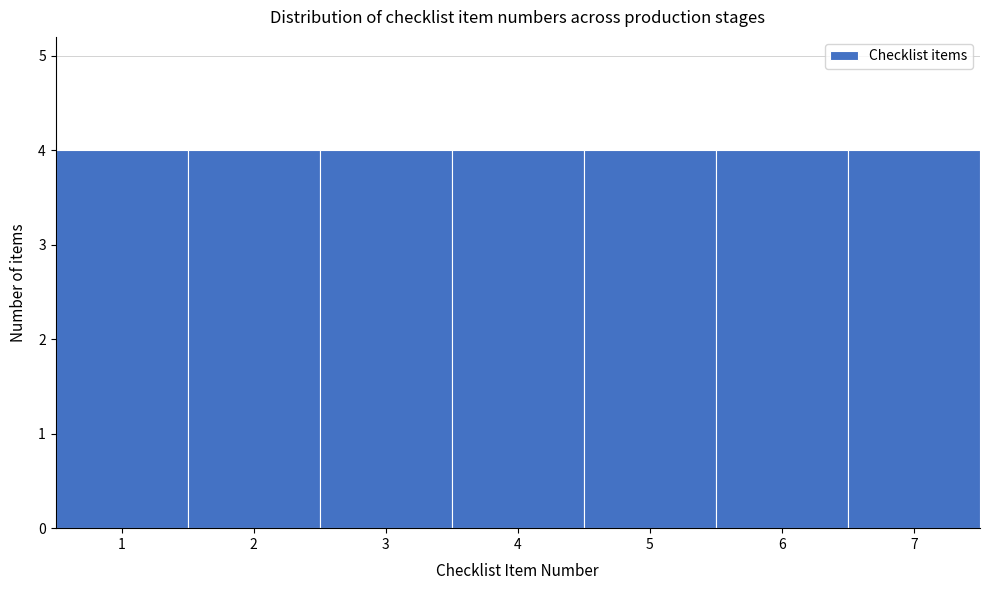

What is the height of the bar covering 2.5 to 3.5 on the x-axis? The values are not printed on the chart, so give them approximately, as read against the axis.

4